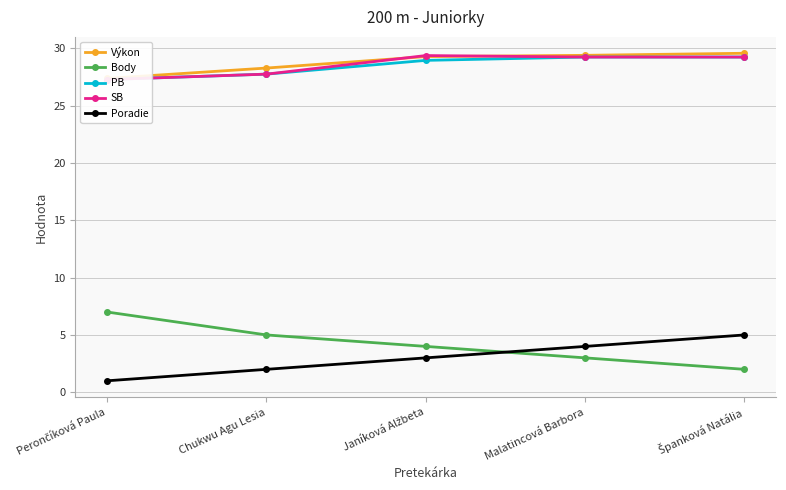

What is the average value of the Poradie series?

3